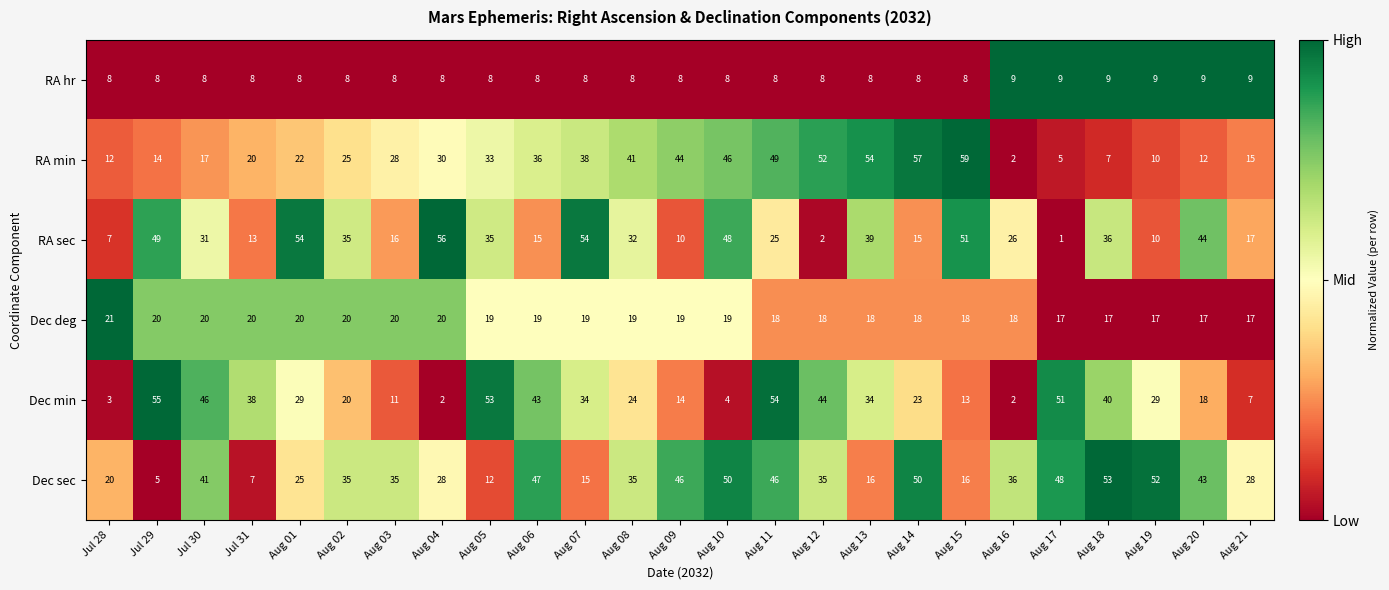

Between Aug 07 and Aug 17, which series saw the biggest shift?

RA sec